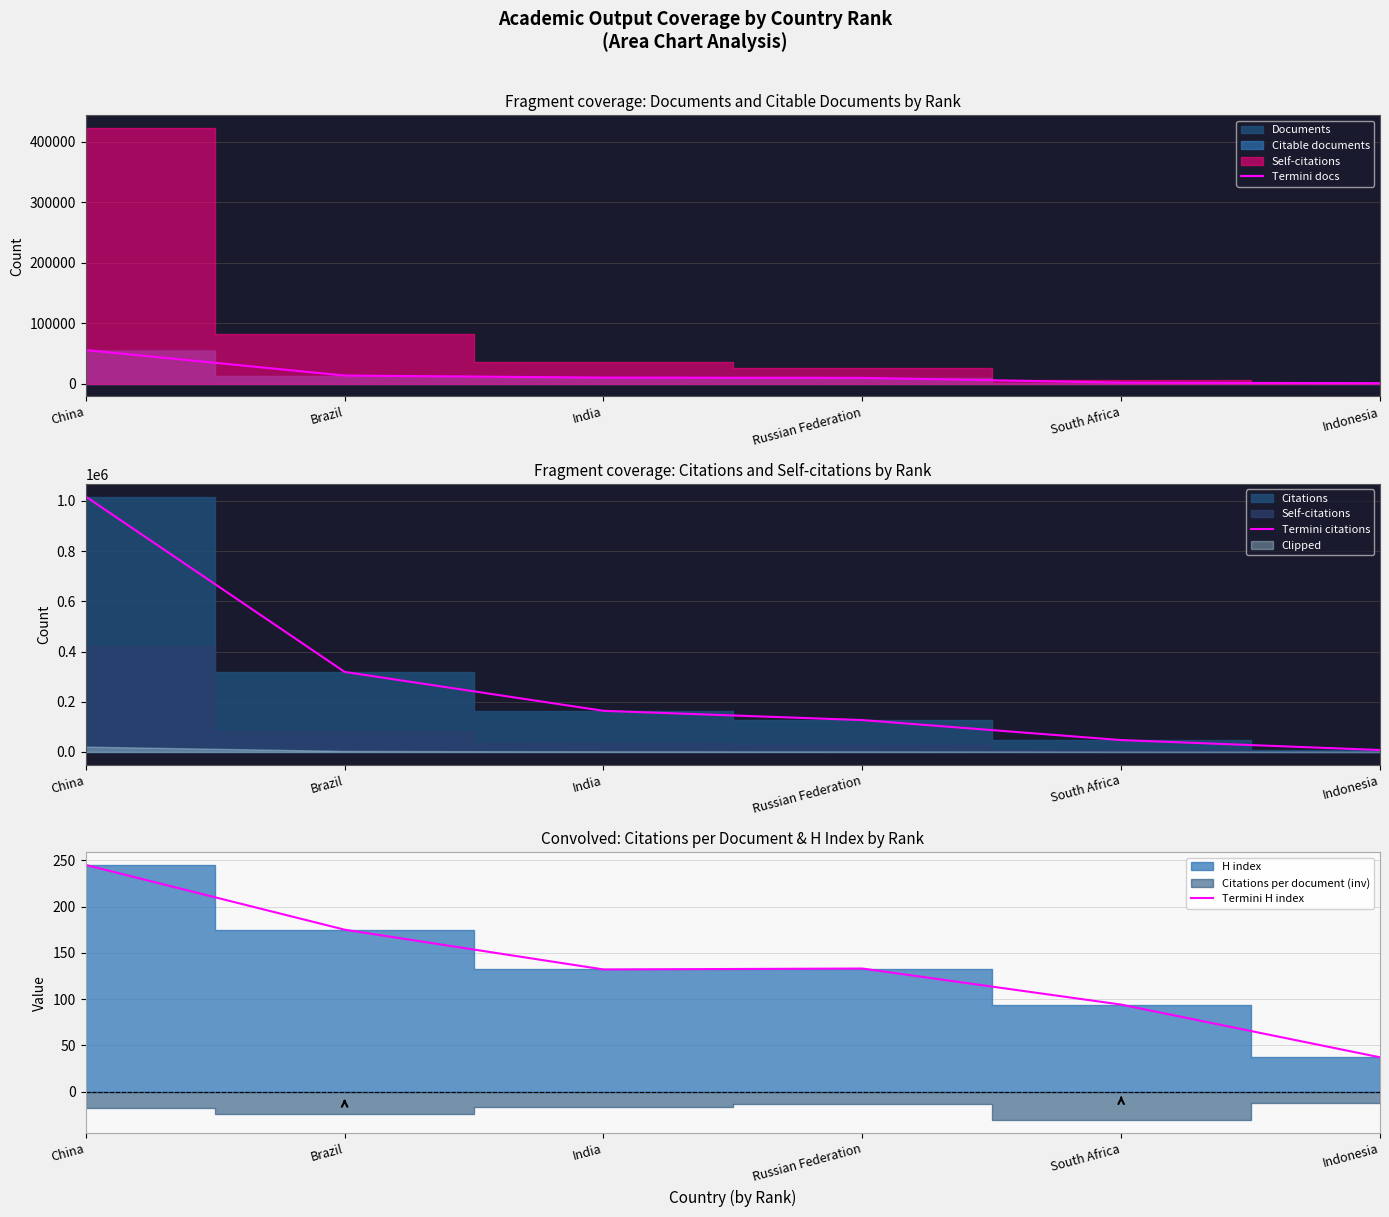

Which series has the widest spread of values?

Termini citations